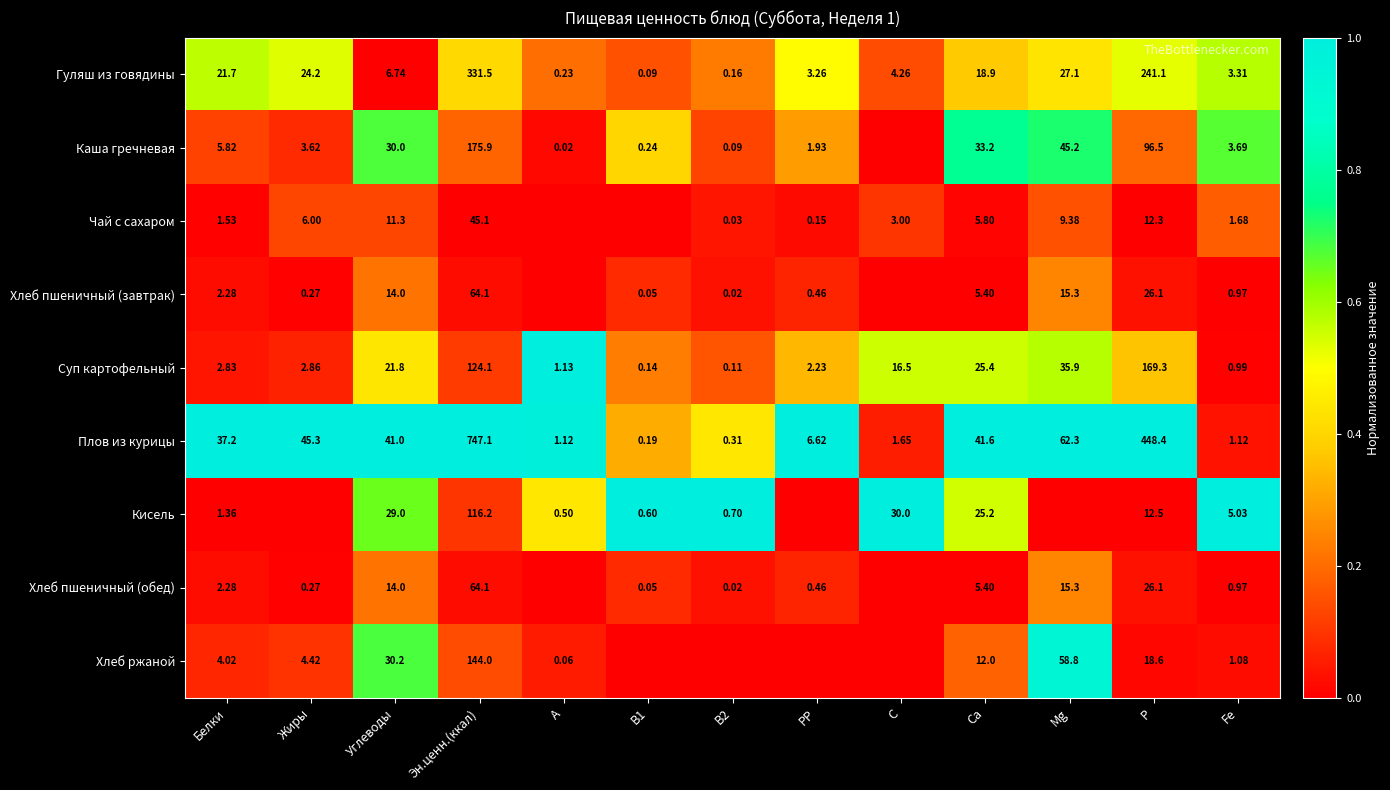

Is the value of Чай с сахаром at Р greater than the value of Суп картофельный at Ca?

No